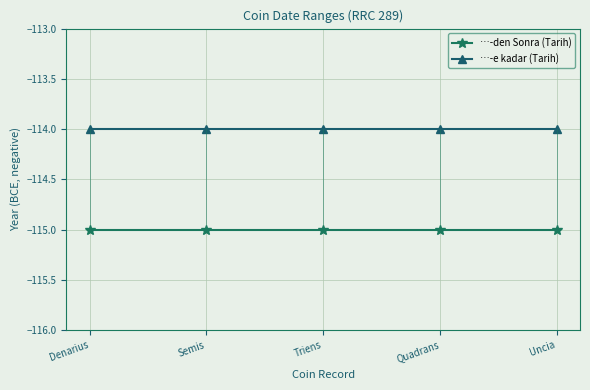

Reading left to right, what are all the values shown in this chart?

…-den Sonra (Tarih): -115	-115	-115	-115	-115
…-e kadar (Tarih): -114	-114	-114	-114	-114